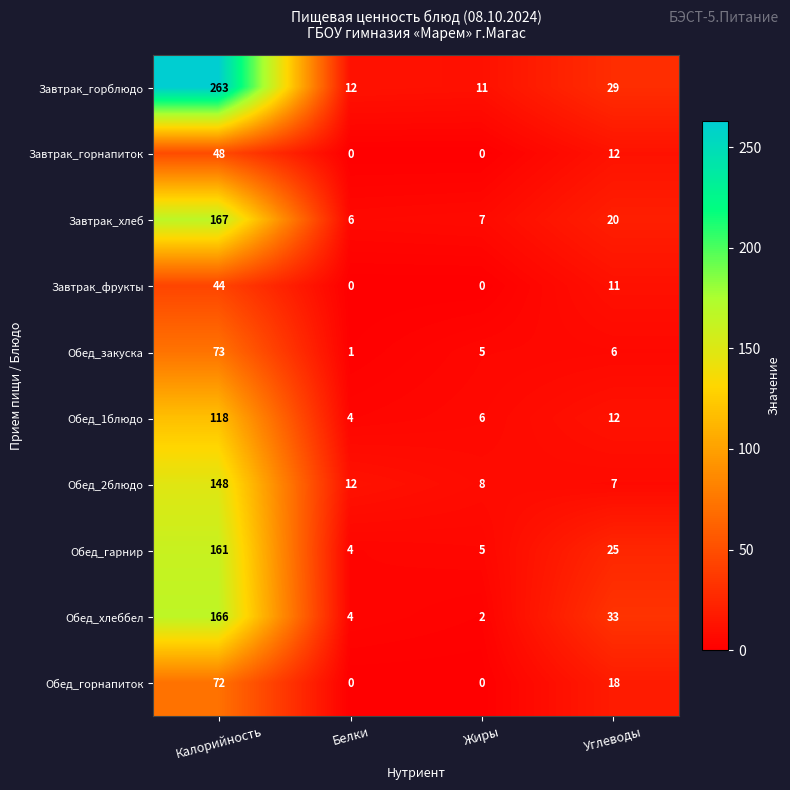

Which label corresponds to the largest value in the chart?

Калорийность